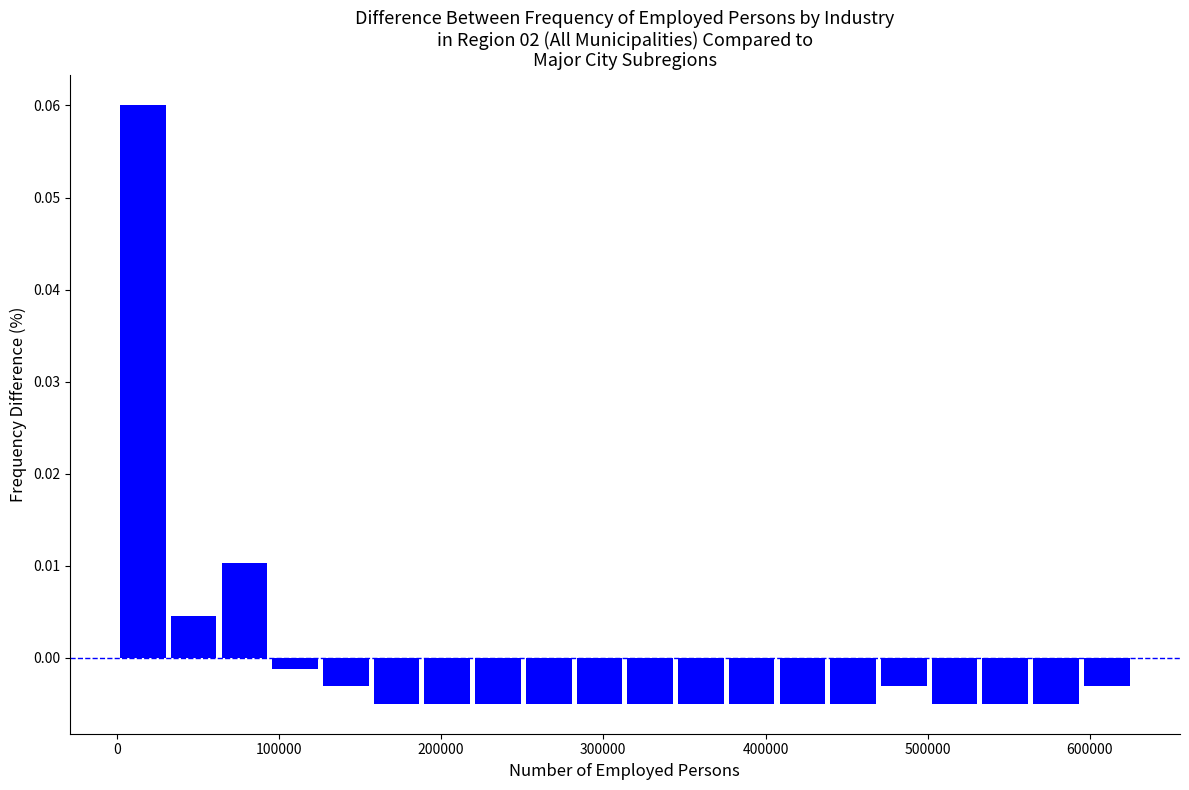

Around what value on the x-axis is the tallest bar? Give the approximate position of its centre, as read against the axis.

20000